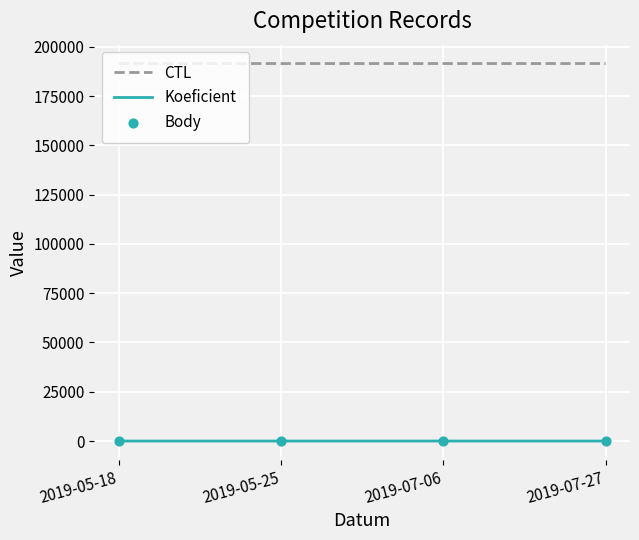

What are all the series names shown in the legend?

CTL, Koeficient, Body